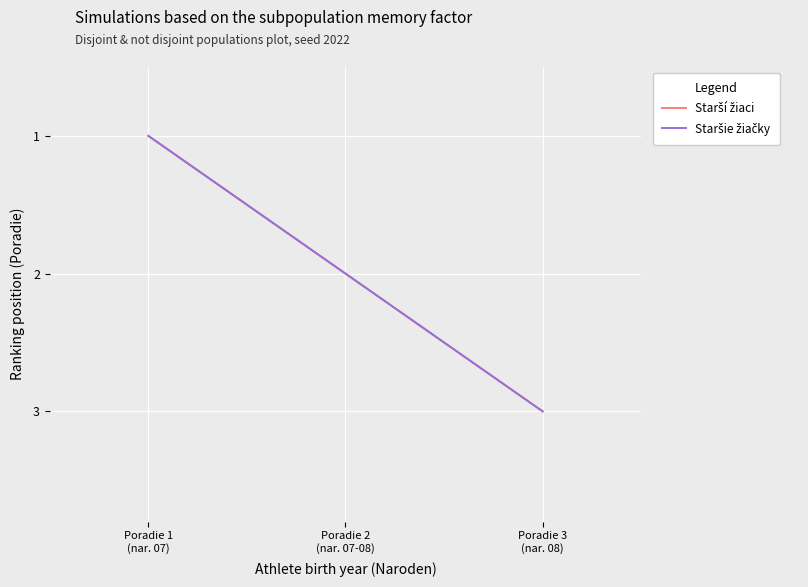

What is the label of the 3rd point from the left?

Poradie 3
(nar. 08)